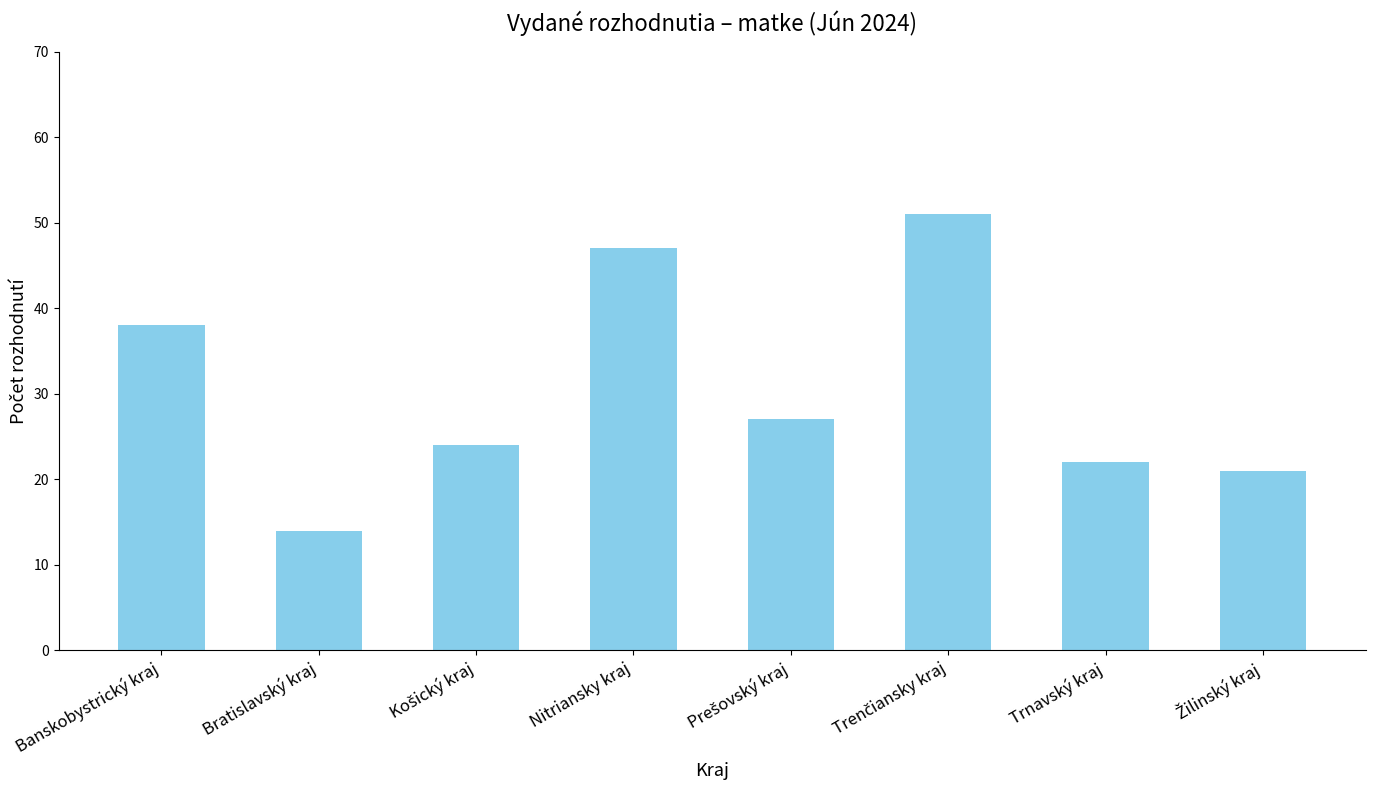

What is the value of the 7th bar from the left?

22